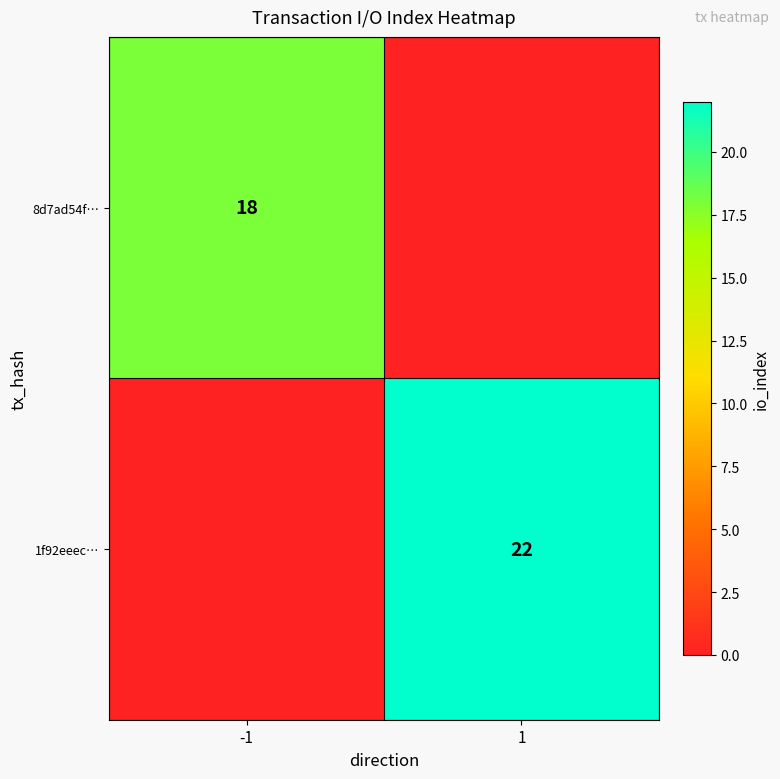

What is the total value across all series at -1?

18